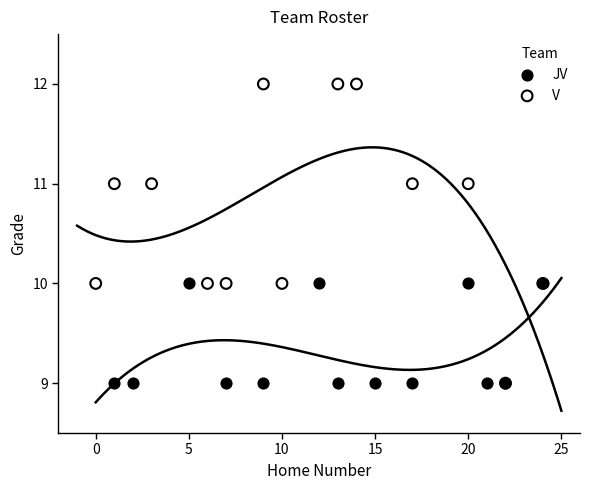

Which series reaches the maximum Y coordinate?

V